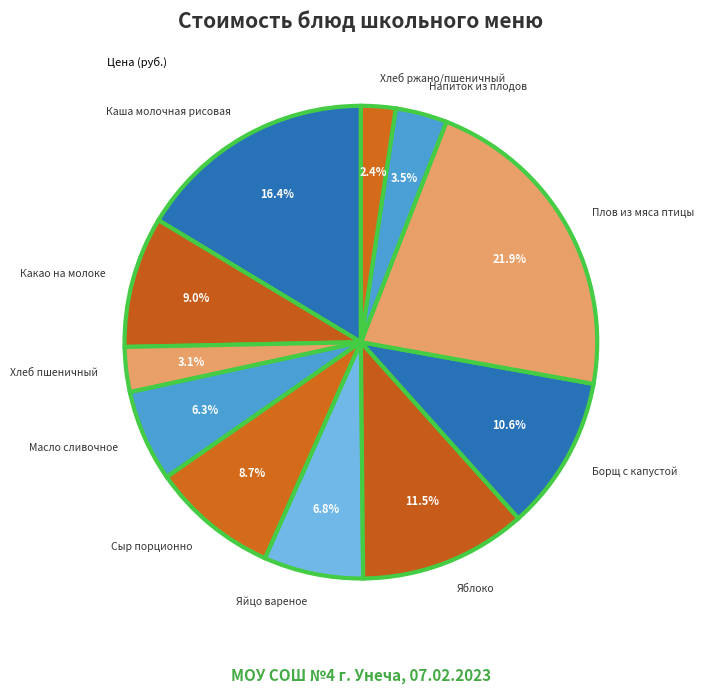

Which category has the smallest portion of the pie?

Хлеб ржано/пшеничный